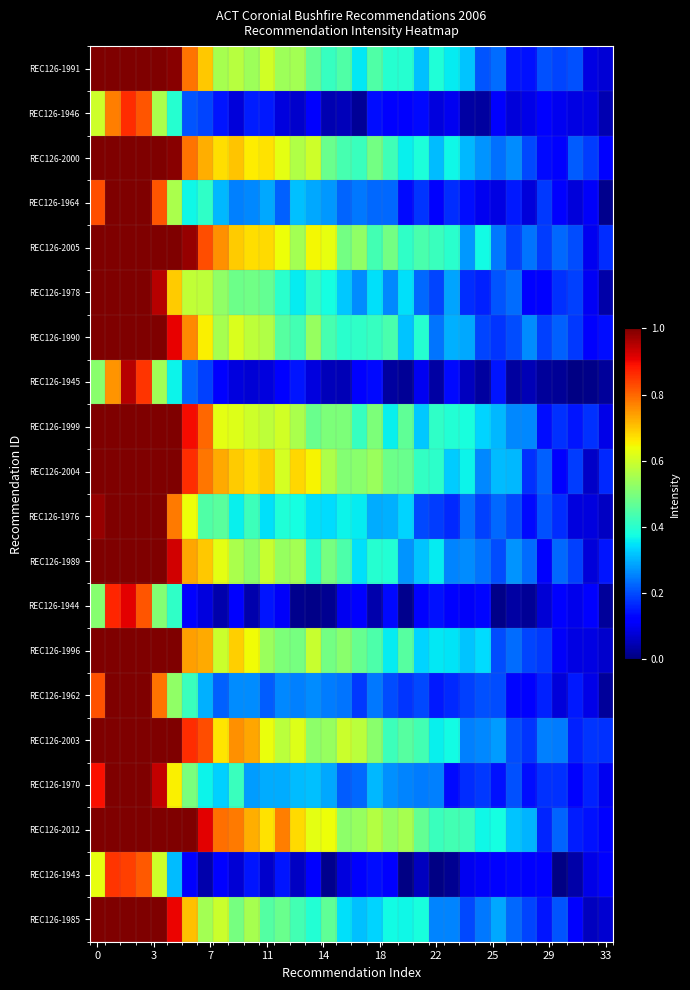

Rank the series by their maximum value, from highest to lowest.

REC126-1991, REC126-2000, REC126-1964, REC126-2005, REC126-1978, REC126-1990, REC126-1999, REC126-2004, REC126-1976, REC126-1989, REC126-1996, REC126-1962, REC126-2003, REC126-1970, REC126-2012, REC126-1985, REC126-1945, REC126-1944, REC126-1946, REC126-1943